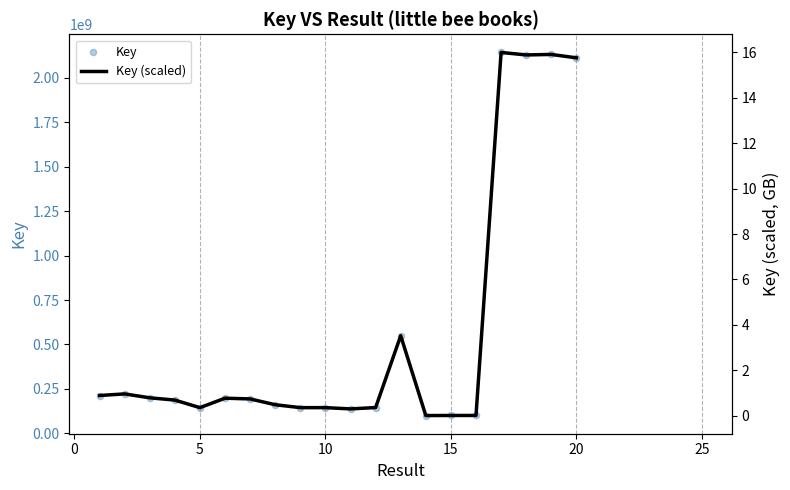

Which series has the largest Y range (max minus min)?

Key